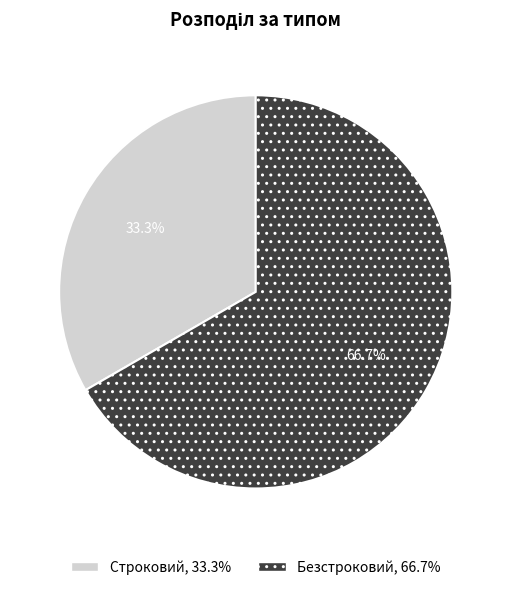

Which slice represents more than half of the pie?

Безстроковий